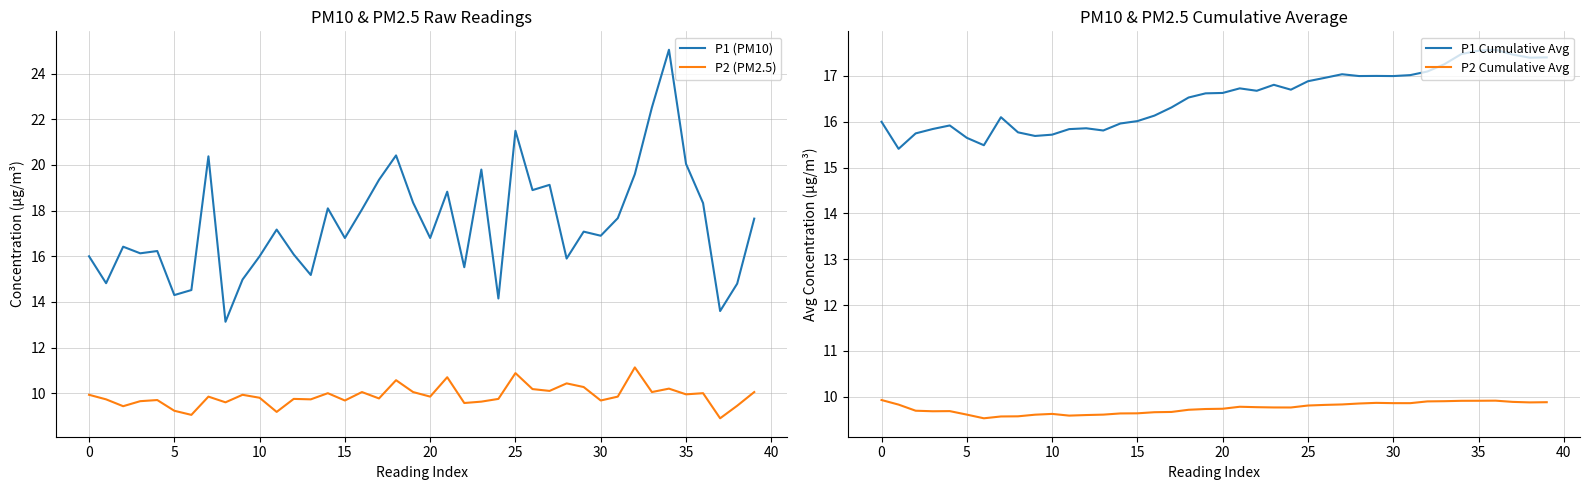

True or false: P2 Cumulative Avg and P1 Cumulative Avg intersect in this chart.

False